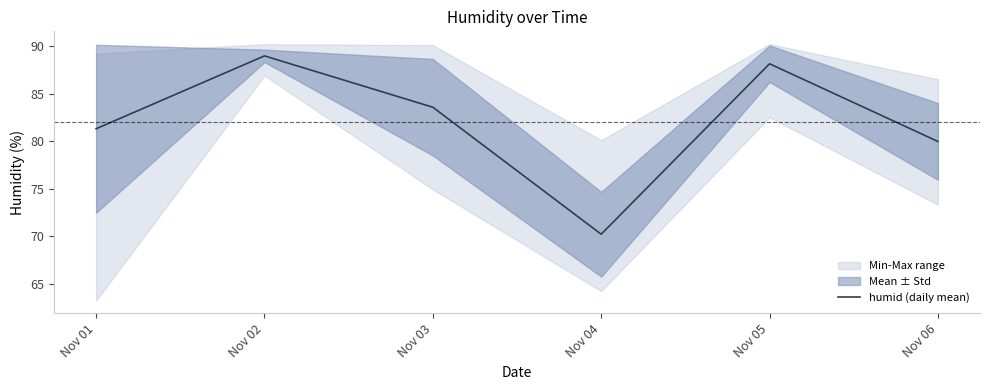

Which category has the highest value across all series?

Nov 02